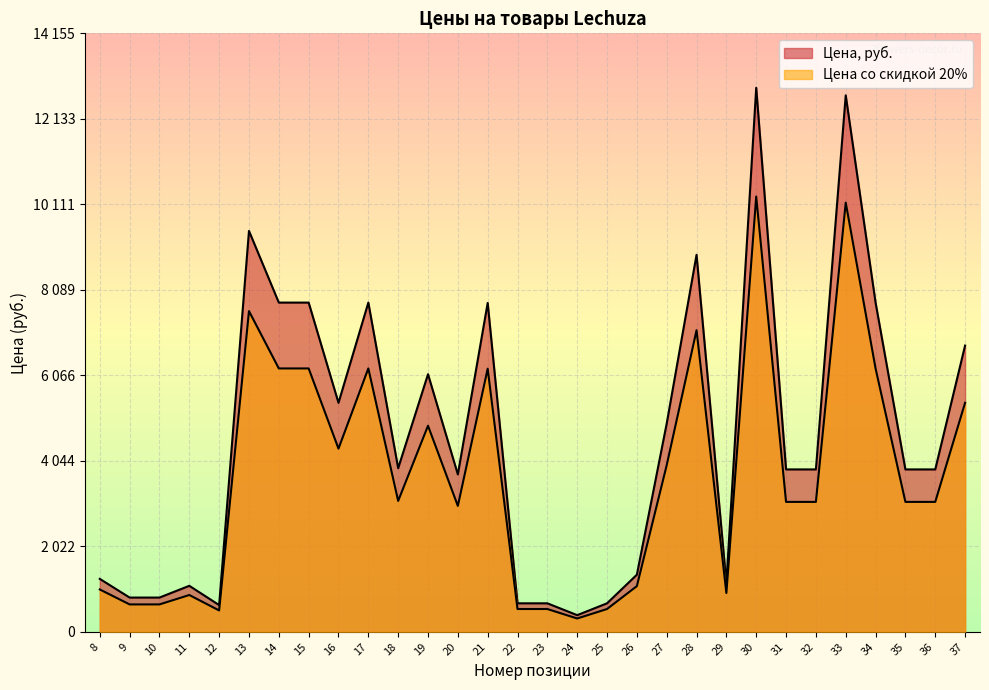

What is the total value across all series at 33?

22840.2